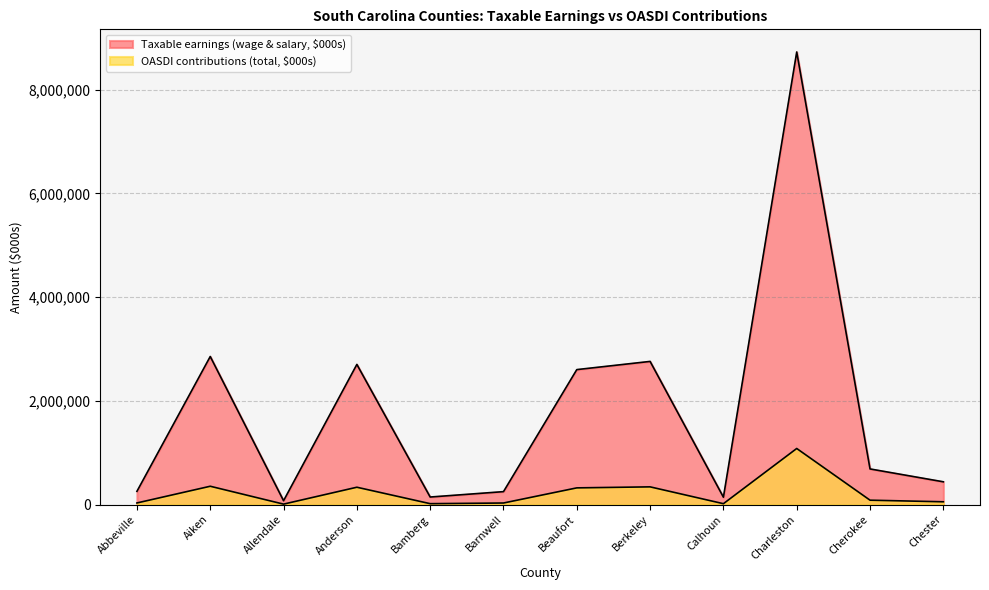

List the series in order of their overall mean, lowest first.

OASDI contributions (total, $000s), Taxable earnings (wage & salary, $000s)